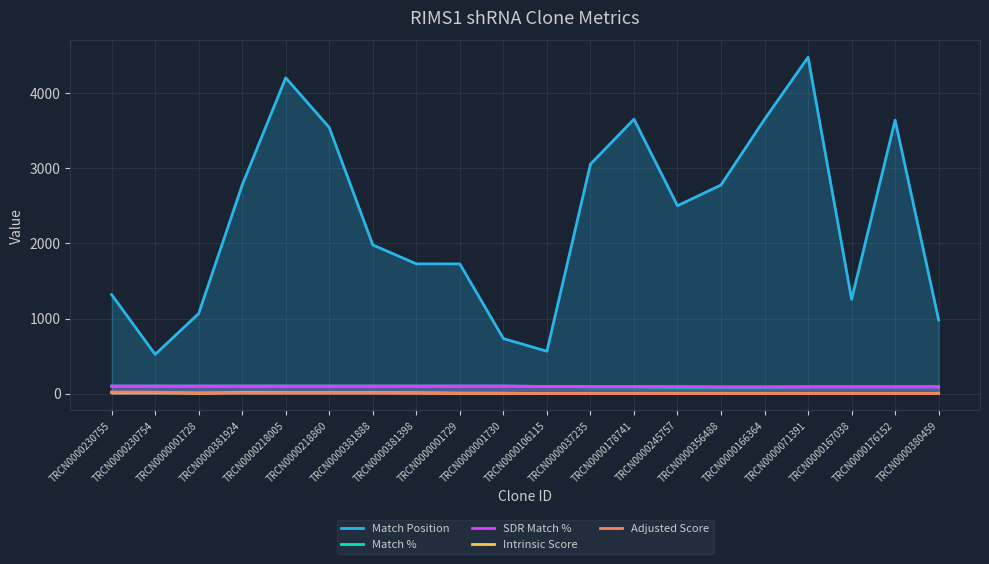

What is the label of the 17th point from the left?

TRCN0000071391